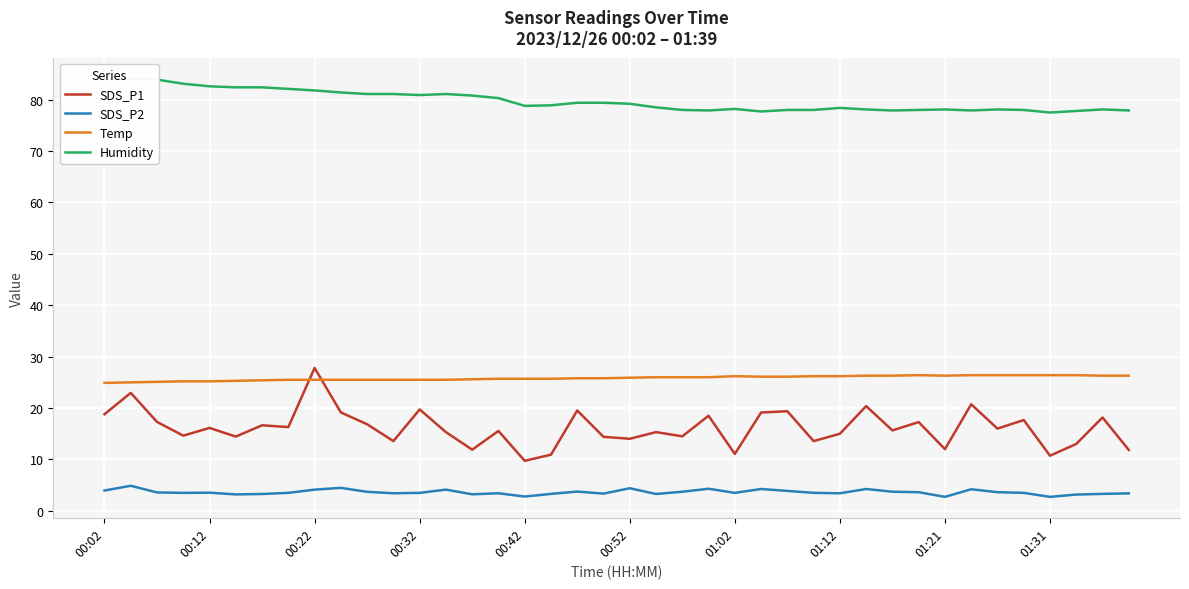

True or false: SDS_P2 and SDS_P1 cross at least once.

False